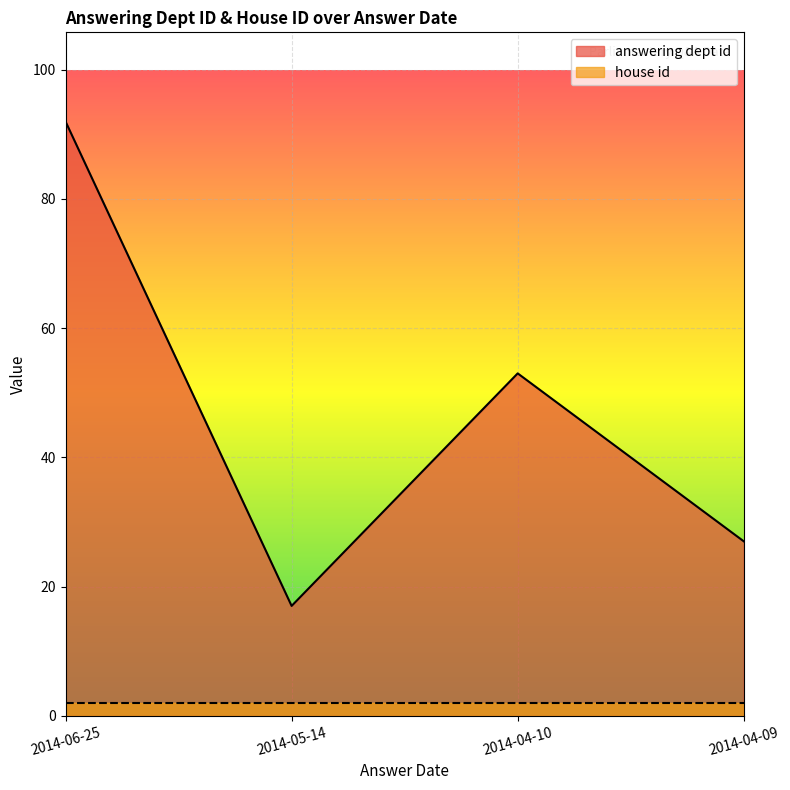

At which category does the chart reach its peak across all series?

2014-06-25